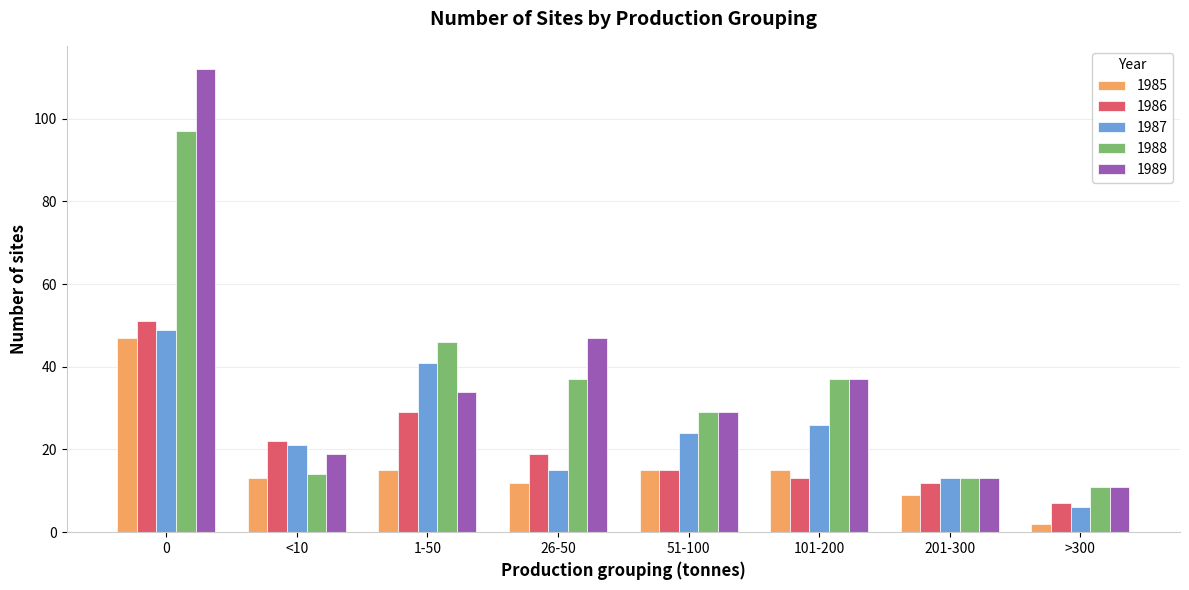

What are all the series names shown in the legend?

1985, 1986, 1987, 1988, 1989